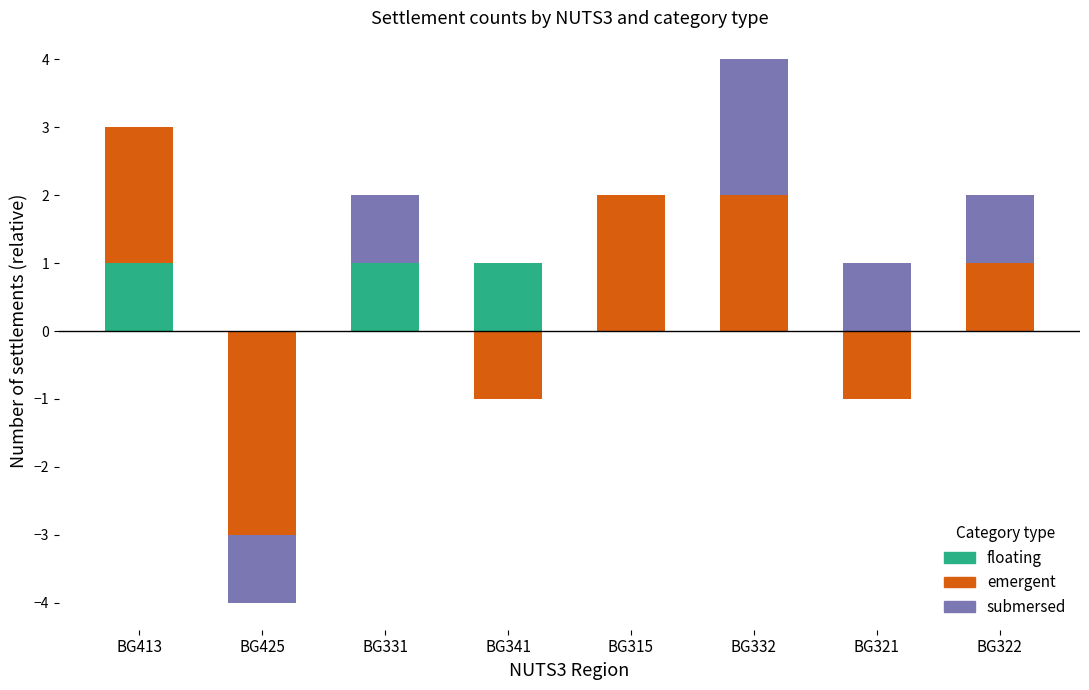

Rank the series at BG315 from lowest to highest value.

floating, submersed, emergent